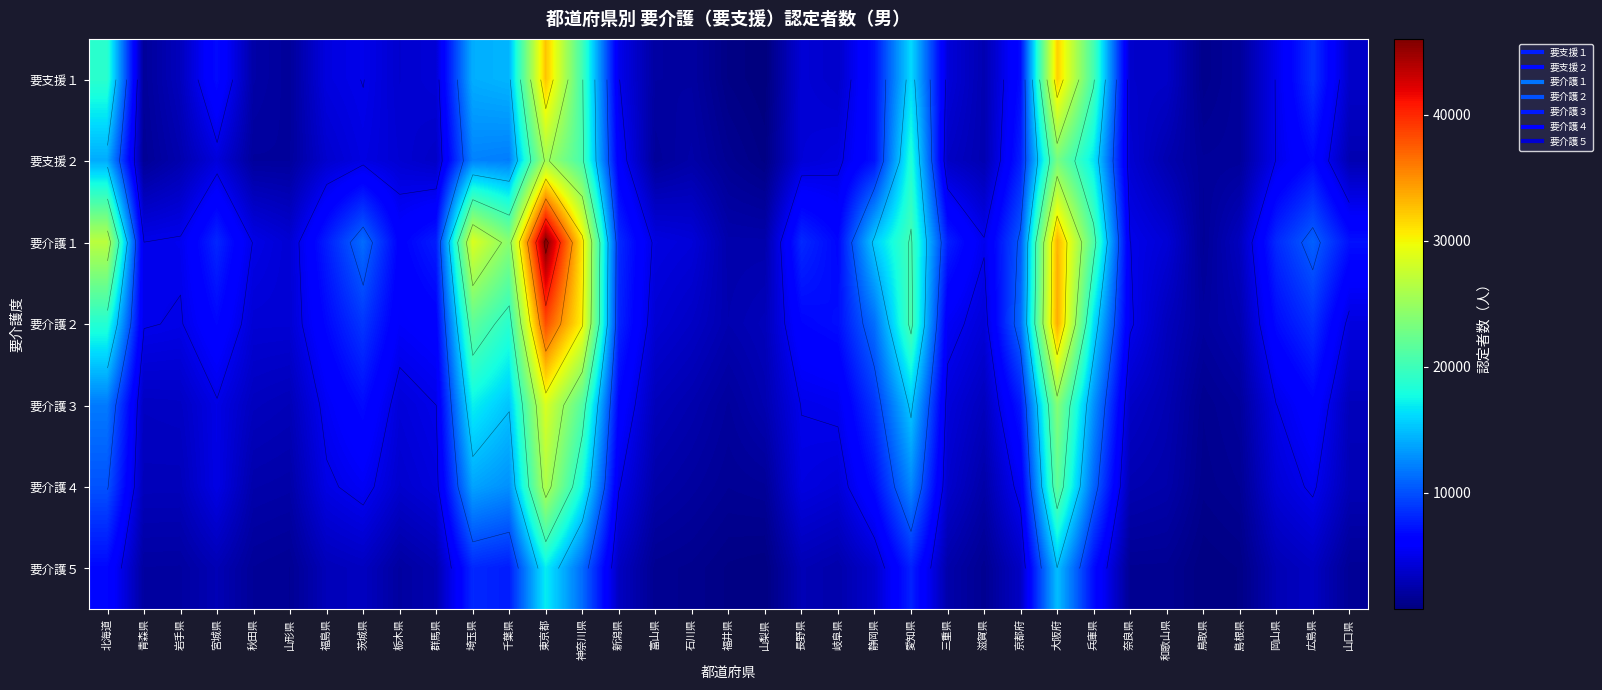

The 要介護５ series shows 1235 at 岐阜県. True or false?

False